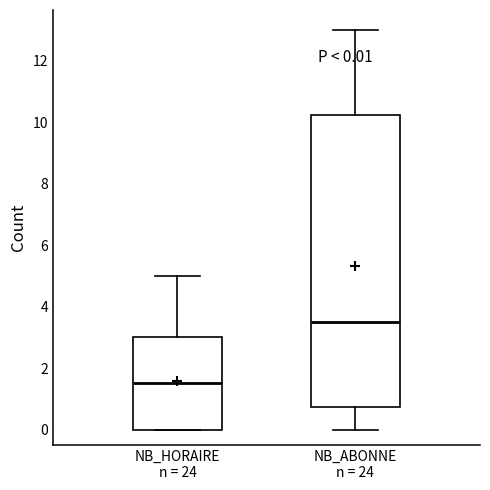

Which box is the tallest, from its lower edge to its upper edge?

NB_ABONNE n = 24